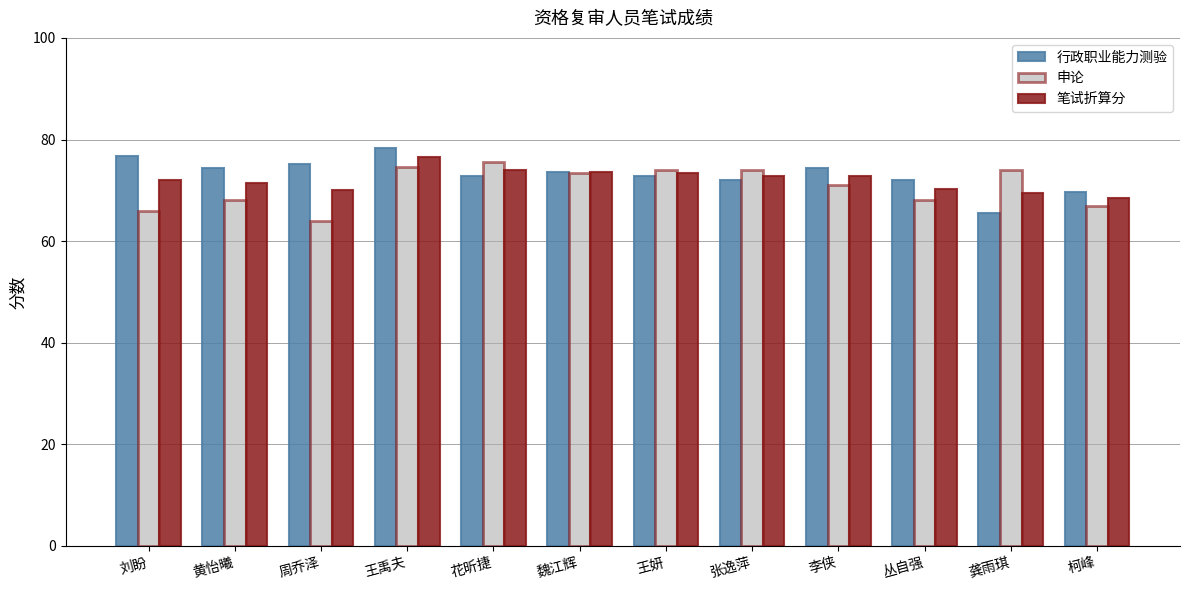

Which series has the largest total across all categories?

行政职业能力测验